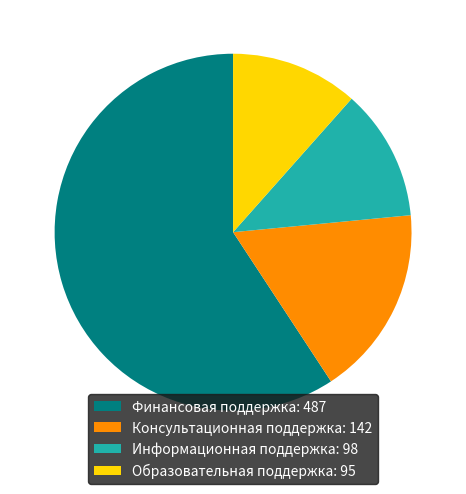

True or false: Финансовая поддержка: 487 accounts for 50% of the total.

False